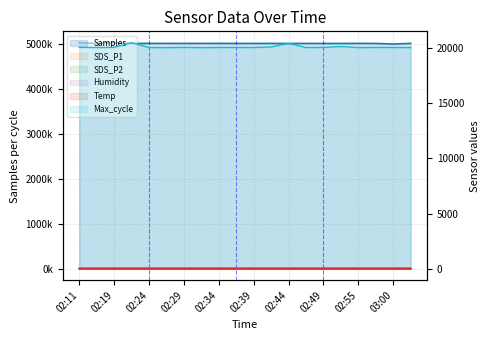

What is the value of the SDS_P1 point at the 16th from the left?

6.8